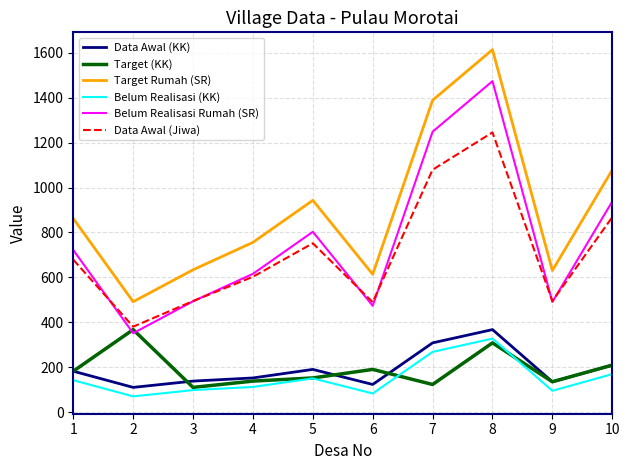

How many categories are shown in the chart?

10